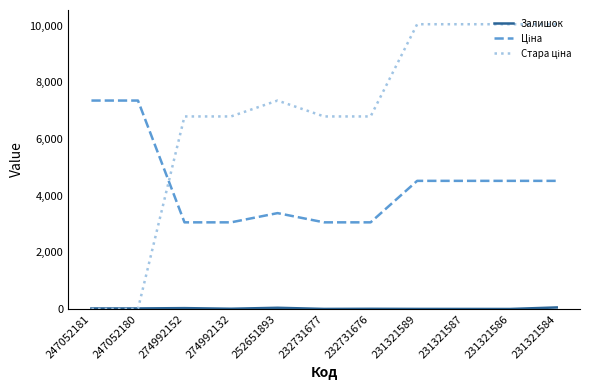

What is the greatest value displayed?

10054.8